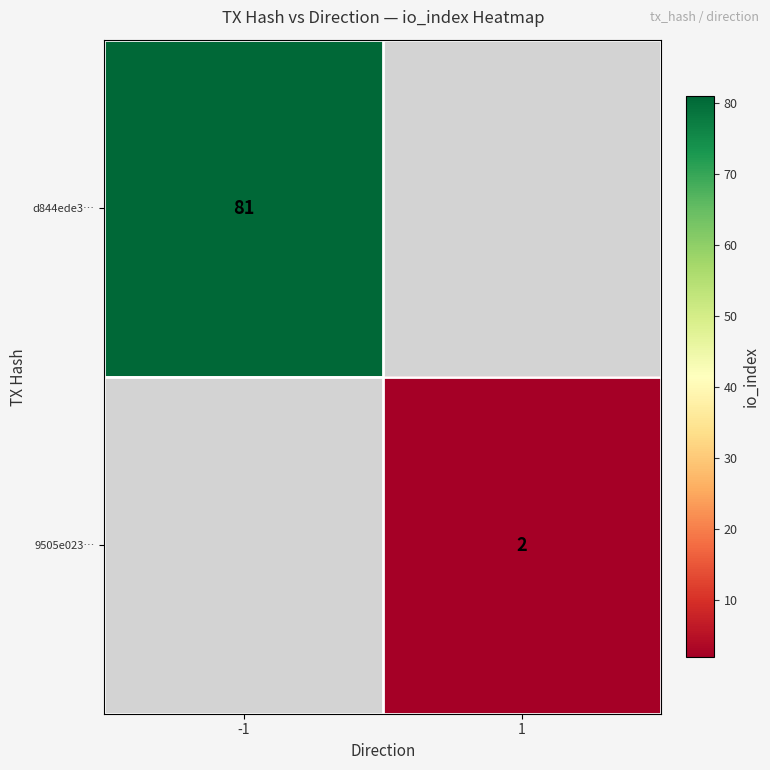

True or false: d844ede3… has a value of 134 at -1.

False